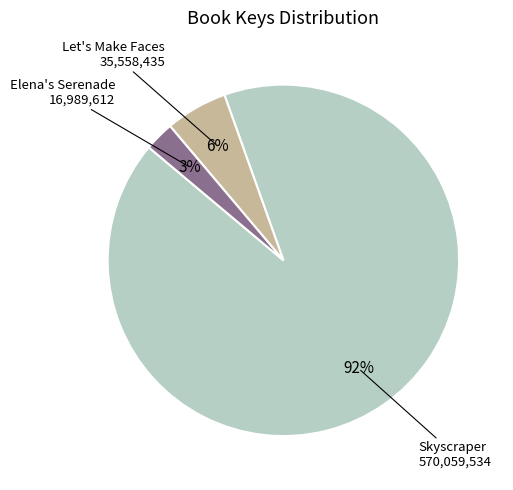

To the nearest percent, what is the difference between the Elena's Serenade and Let's Make Faces slice percentages?

3%